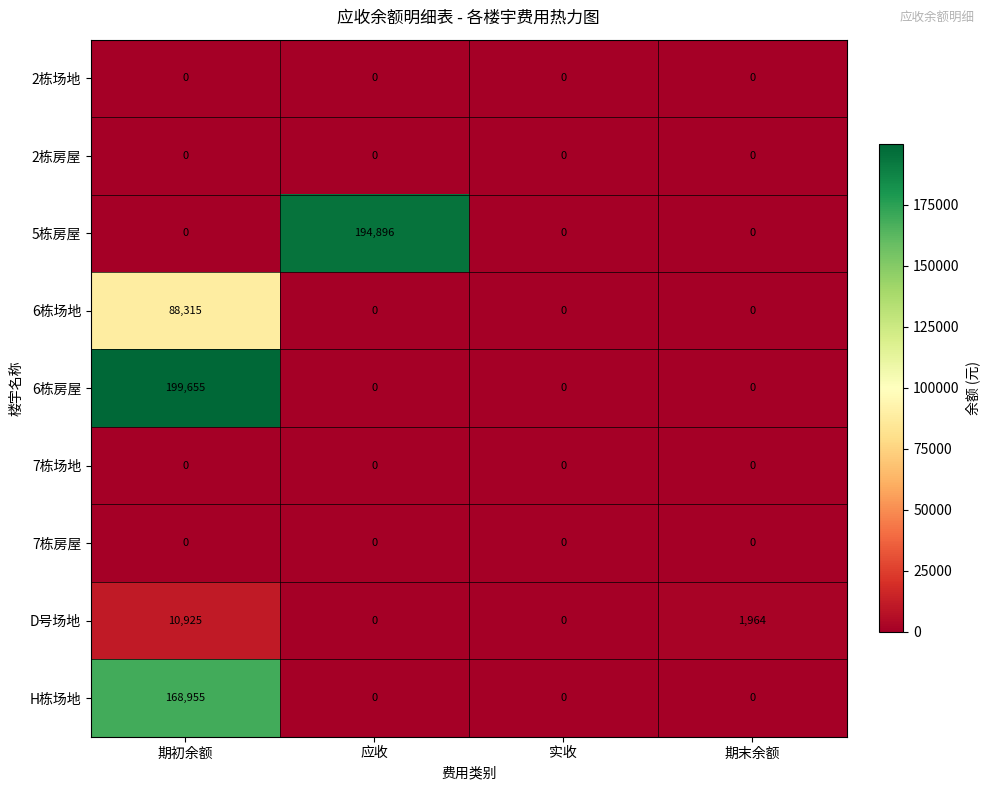

True or false: 5栋房屋 has a value of 194896 at 应收.

True